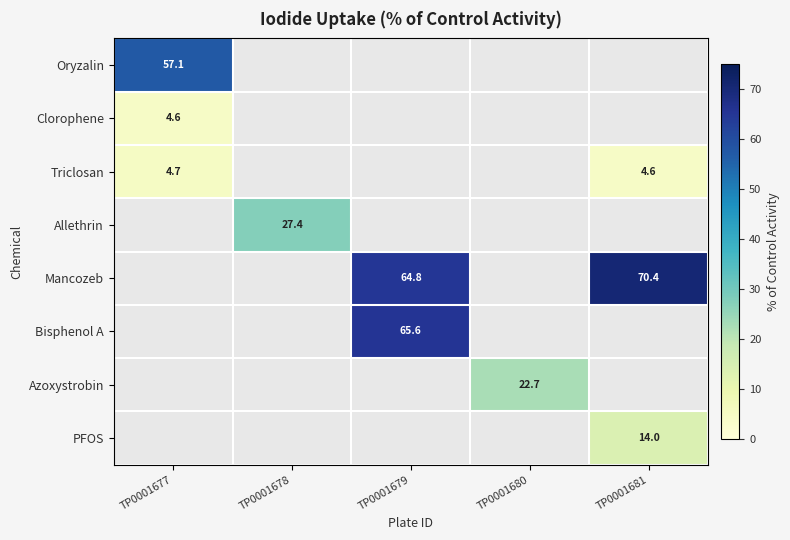

What value does the Clorophene series have at TP0001677?

4.6